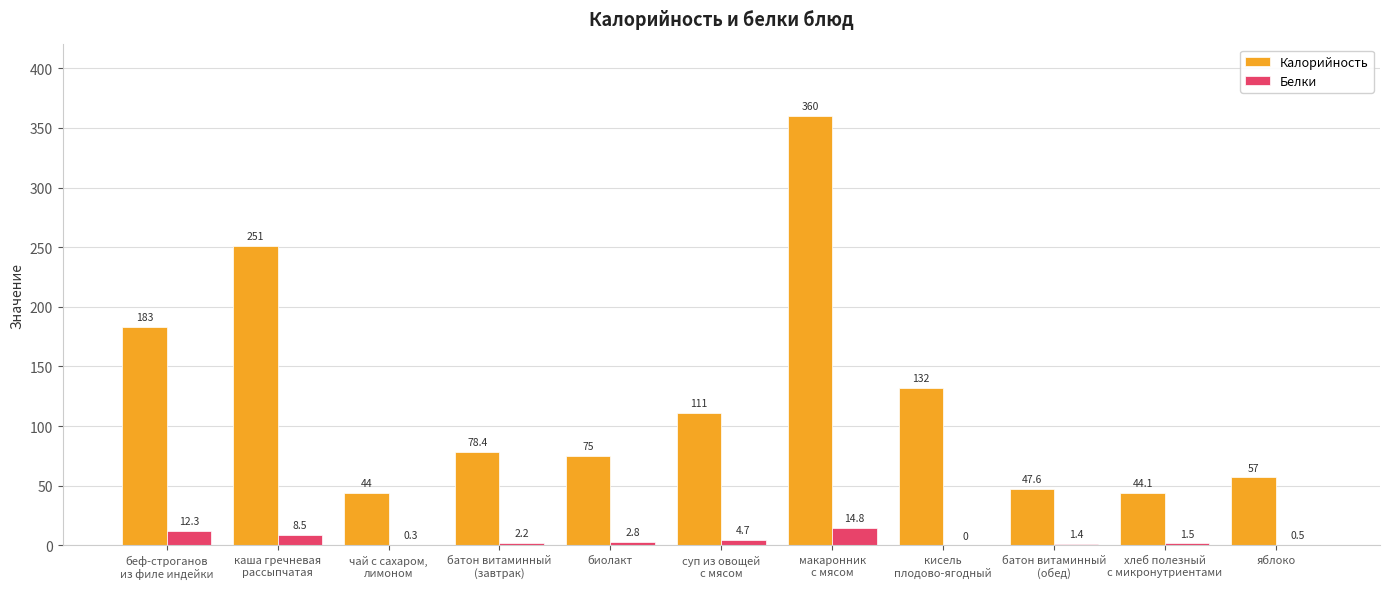

What is the total value across all series at чай с сахаром,
лимоном?

44.3